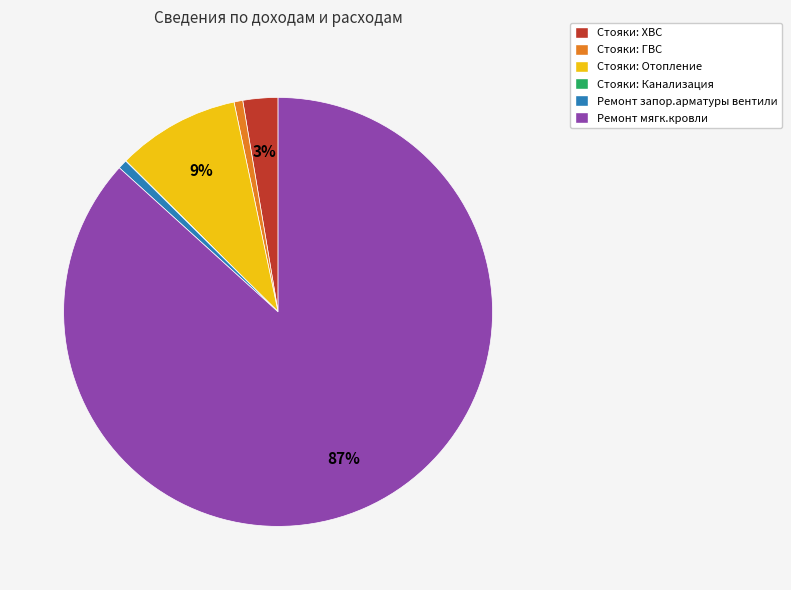

Which has a higher value, Стояки: ГВС or Стояки: Отопление?

Стояки: Отопление